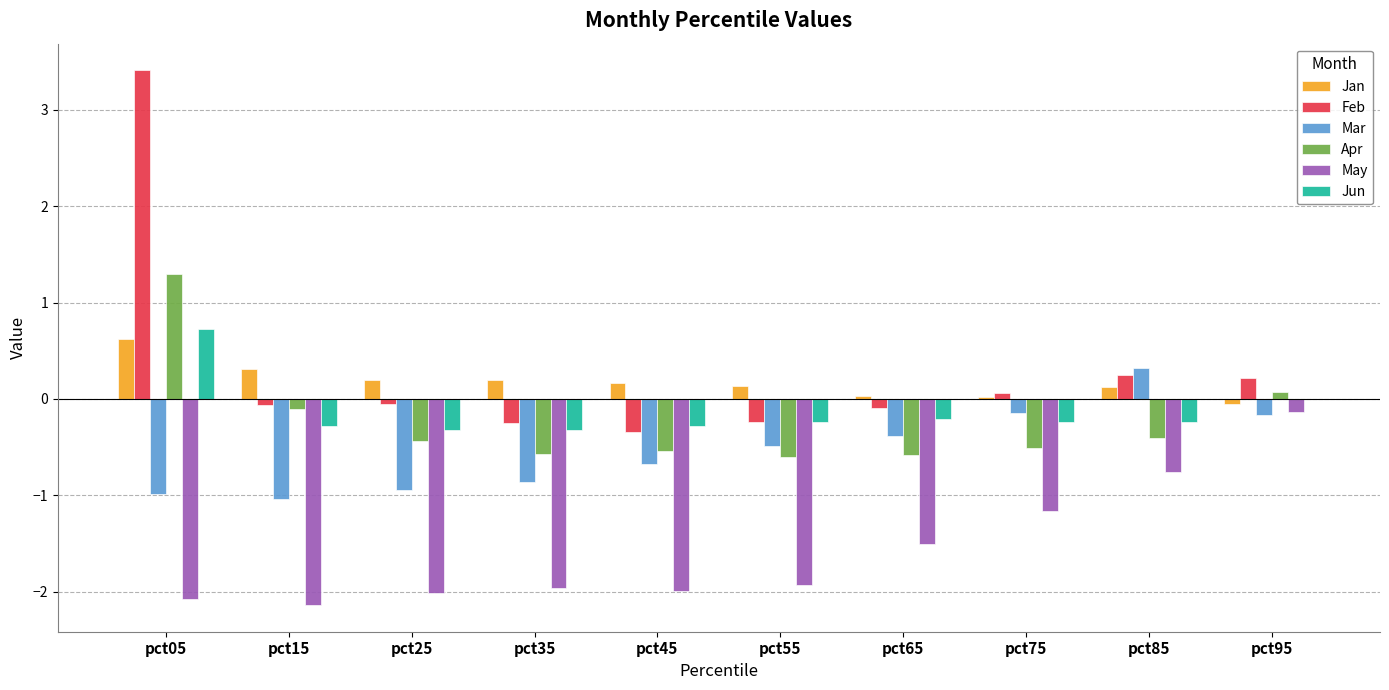

What are all the series names shown in the legend?

Jan, Feb, Mar, Apr, May, Jun